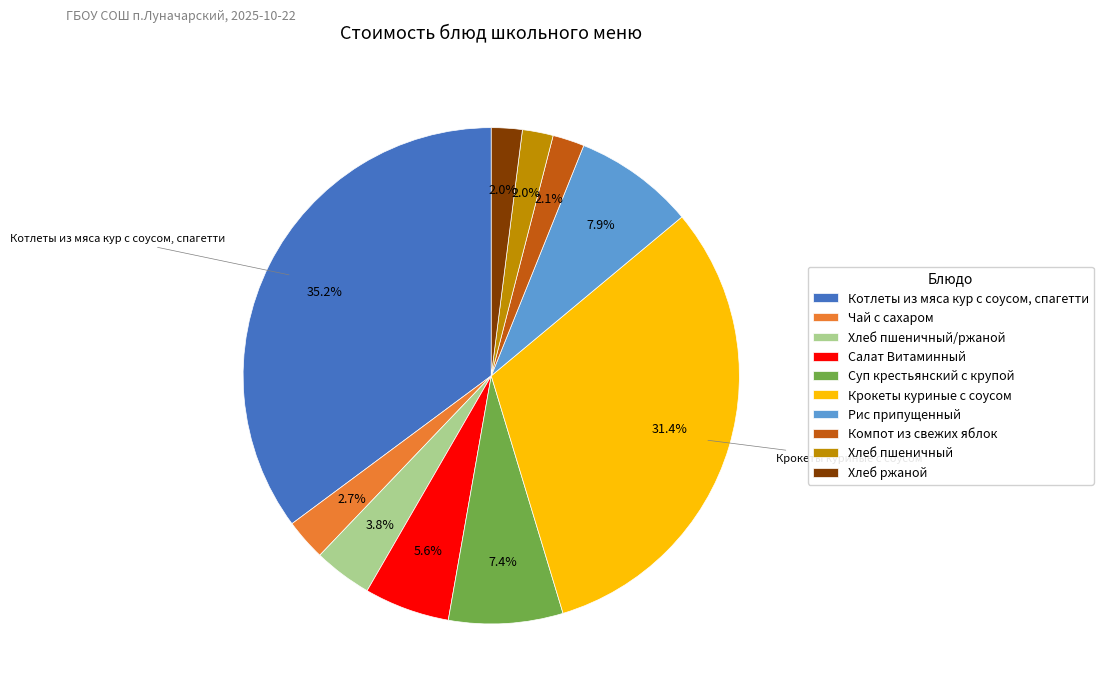

How many slices are in this pie chart?

10